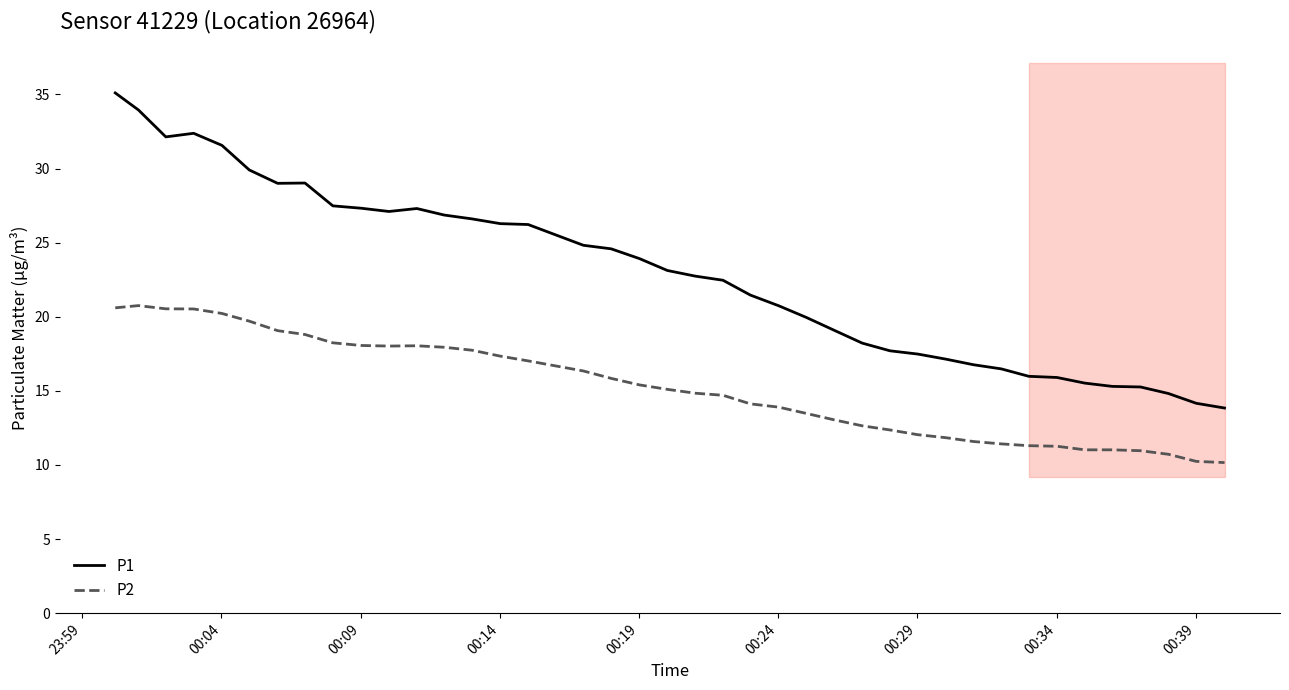

True or false: P1 and P2 intersect in this chart.

False